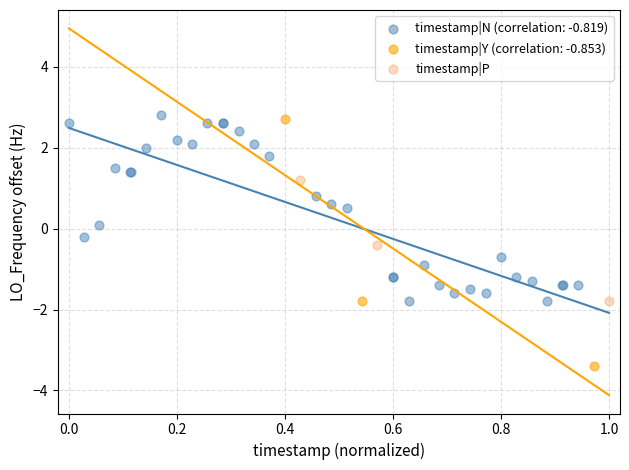

Which series contains the lowest Y value?

timestamp|Y (correlation: -0.853)